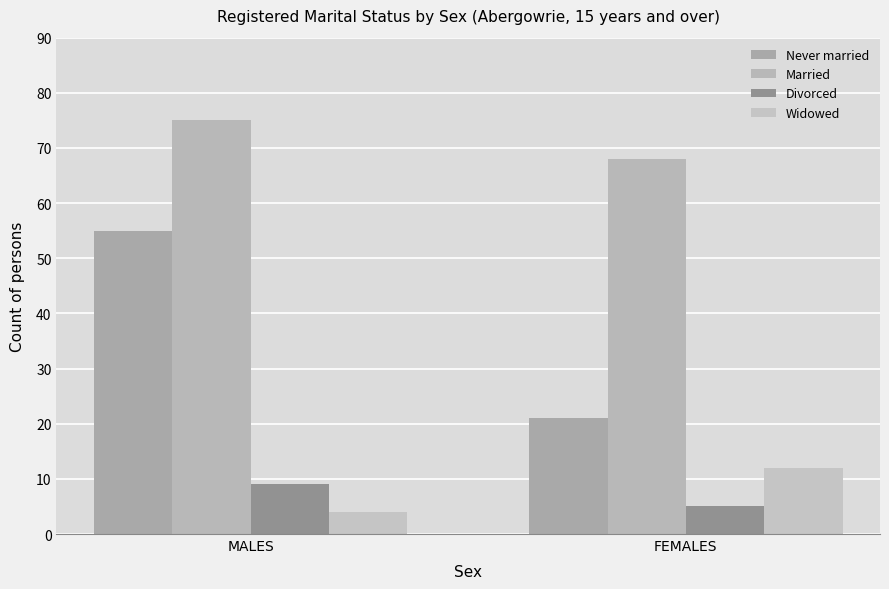

What is the lowest value of the Never married series?

21